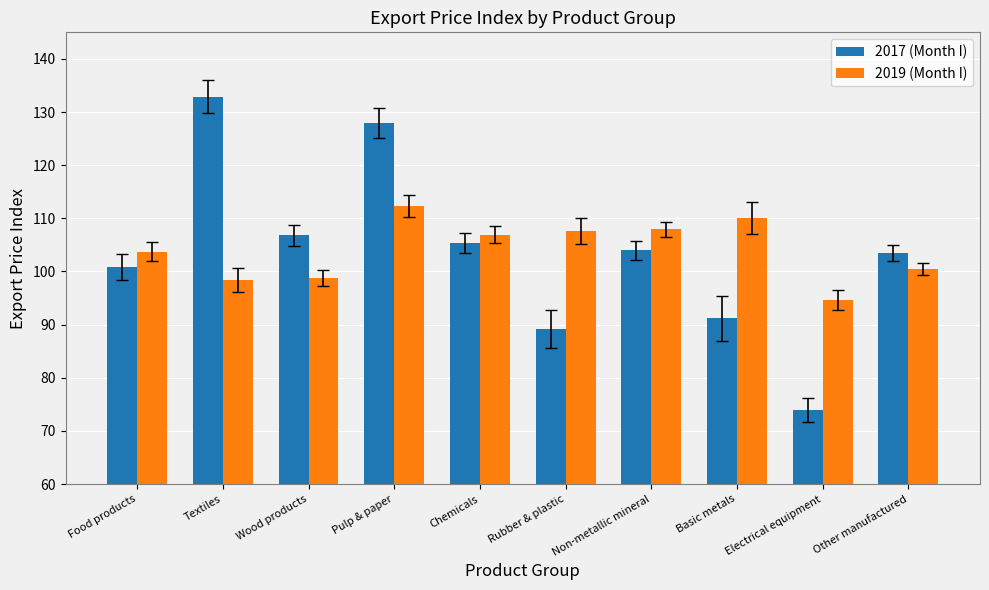

List the series in order of their peak value, highest first.

2017 (Month I), 2019 (Month I)